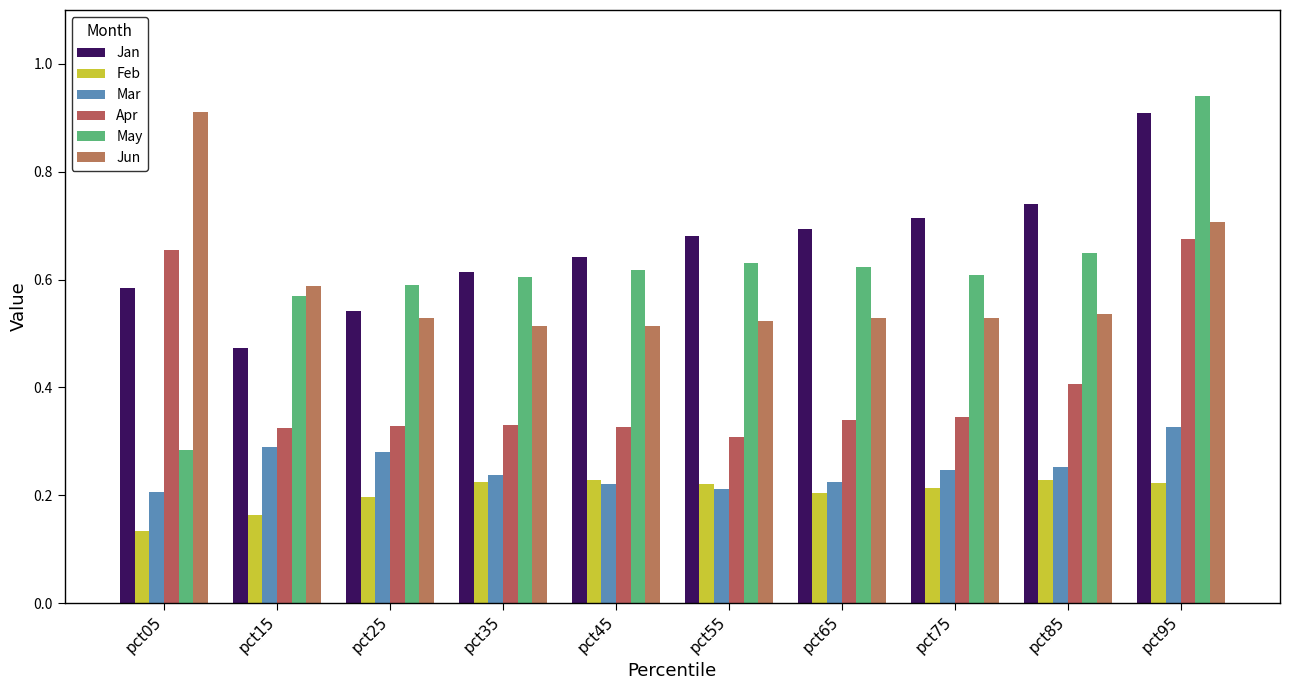

How many distinct data groups are displayed?

6